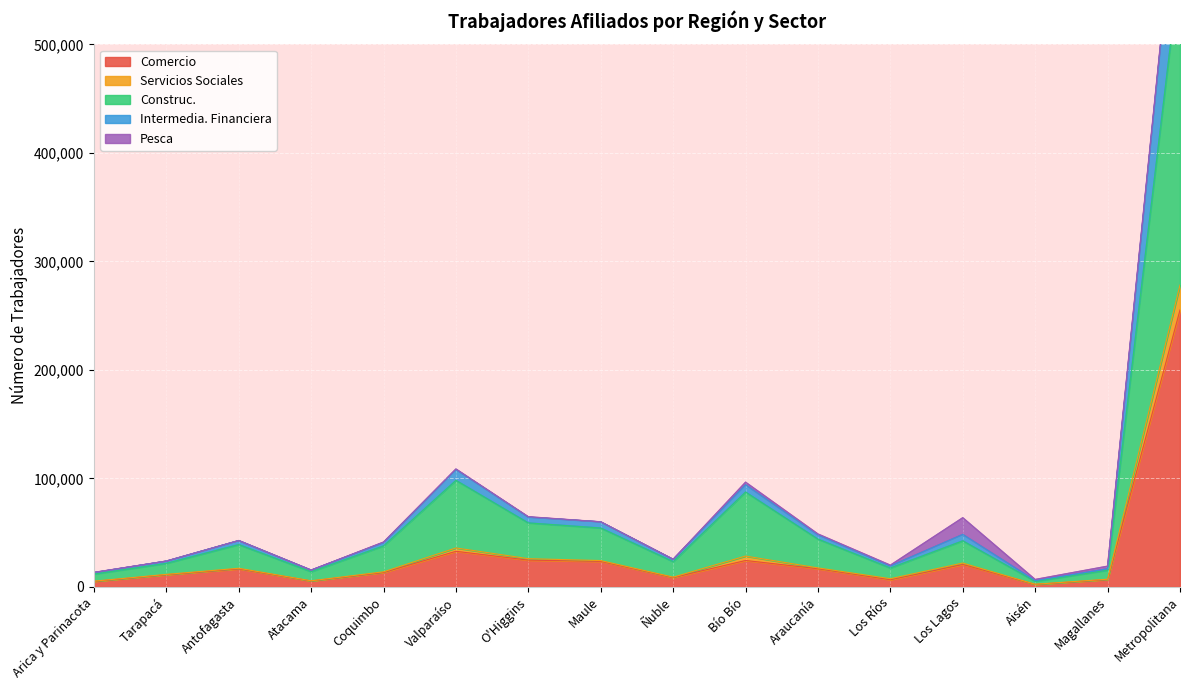

At how many categories does at least one series exceed 538248?

1